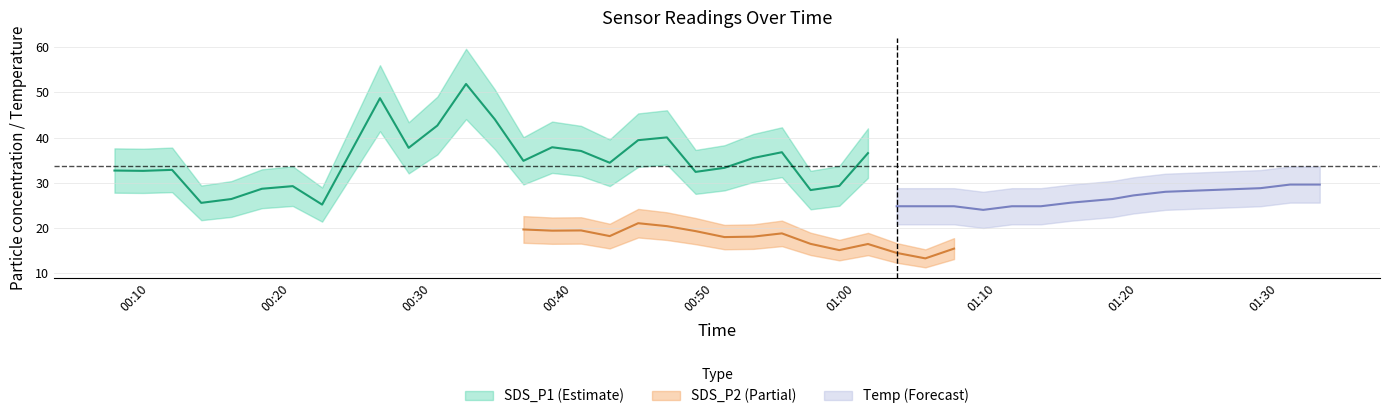

True or false: SDS_P1 has more than 2 interior local peaks.

True